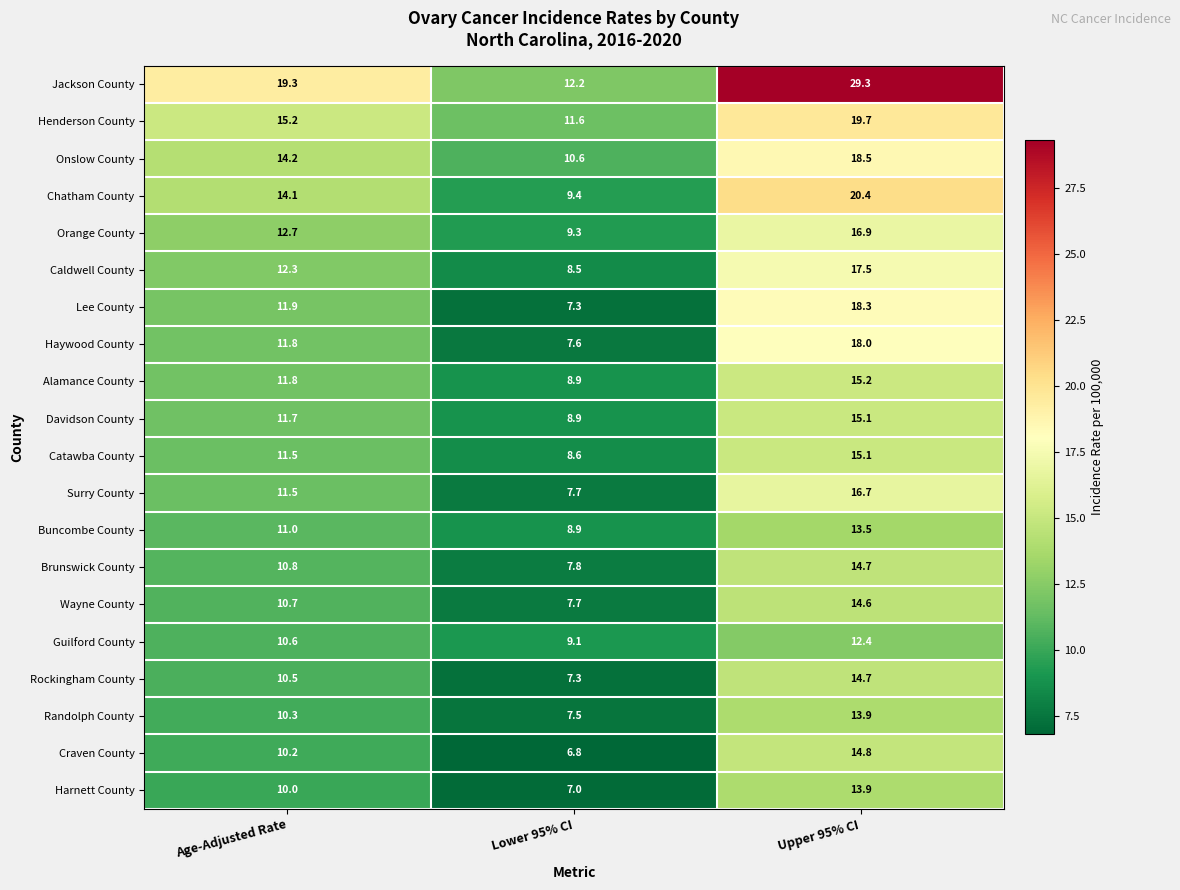

Where is Alamance County nearest to the value 12?

Age-Adjusted Rate